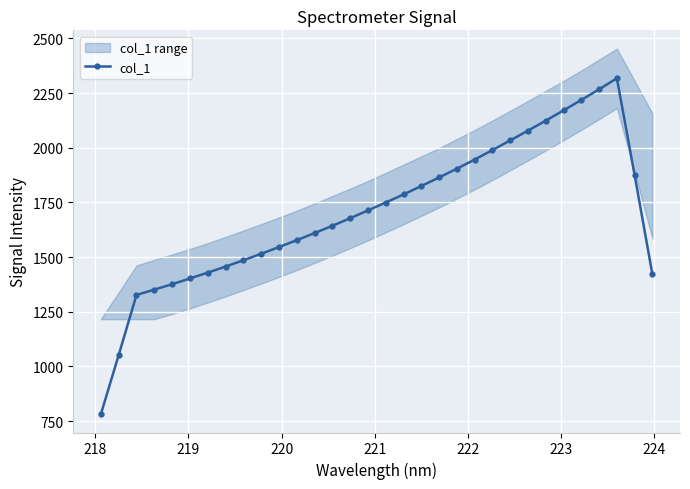

How many points are higher than both their immediate neighbors (excluding endpoints)?

1